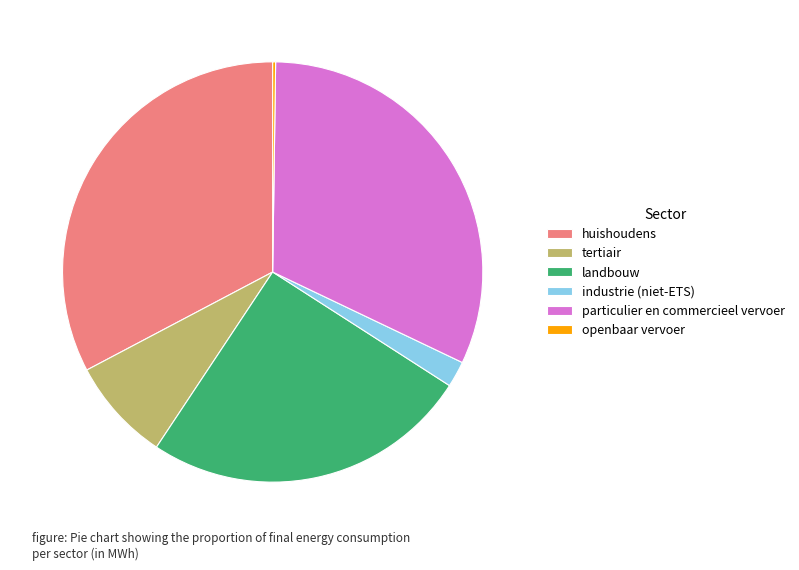

Between tertiair and industrie (niet-ETS), which is larger?

tertiair